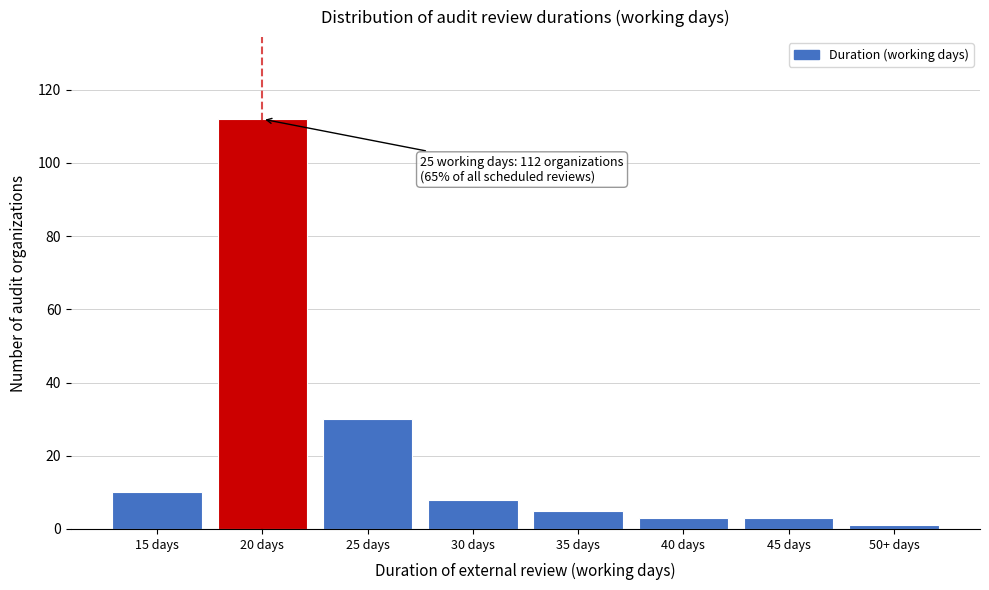

Reading left to right, what are all the values shown in this chart?

10	112	30	8	5	3	3	1